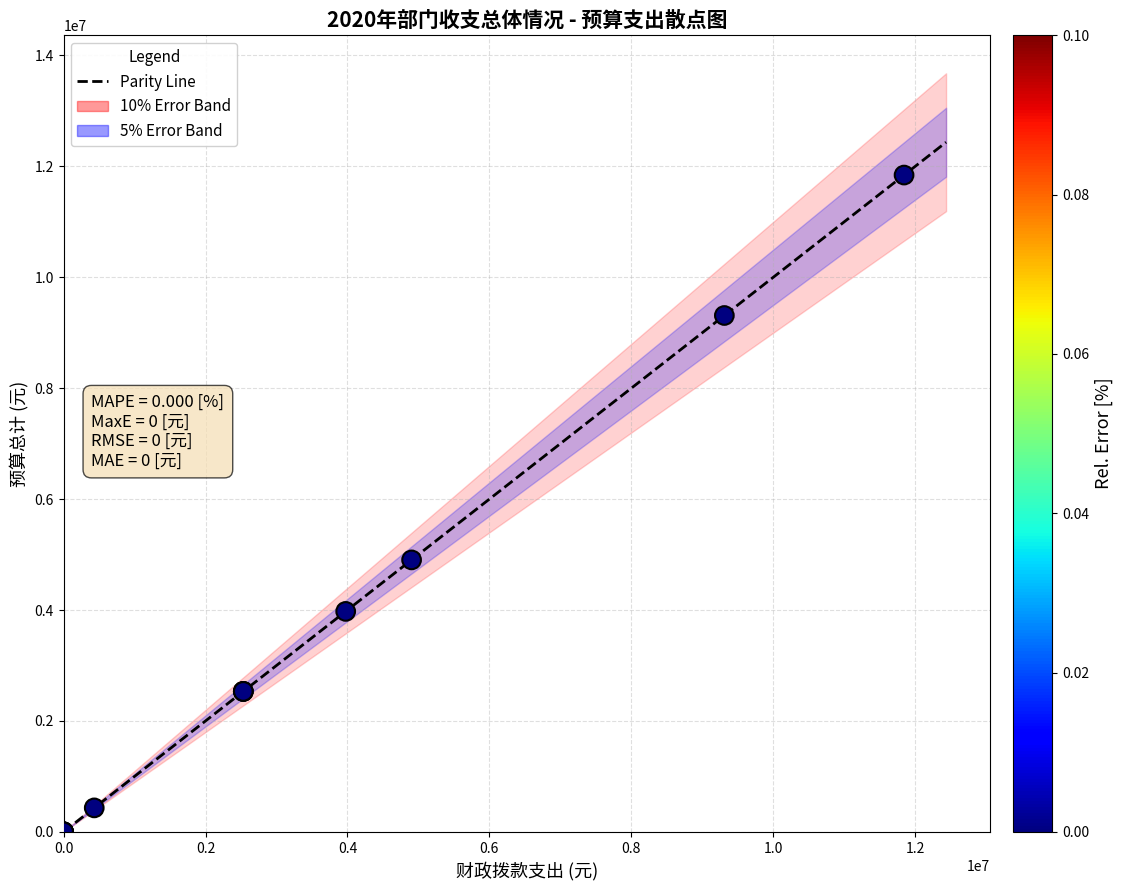

What Y value in the scatter plot is closest to 5921907?

4904026.0